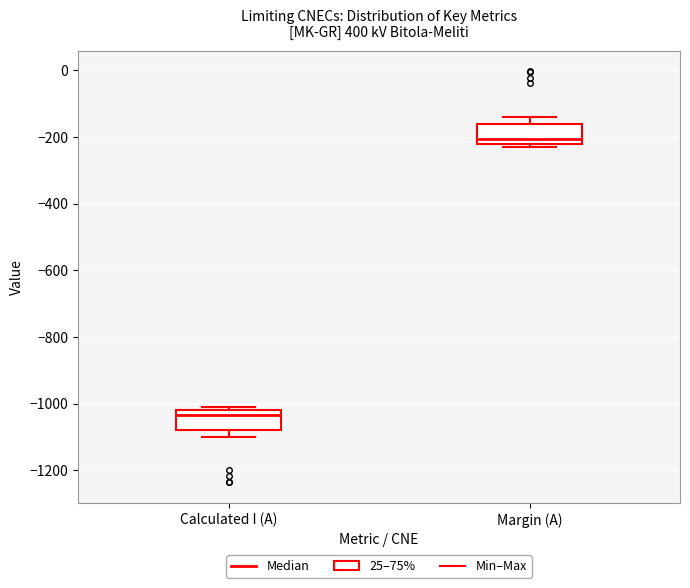

Which box's median line is the lowest?

Calculated I (A)